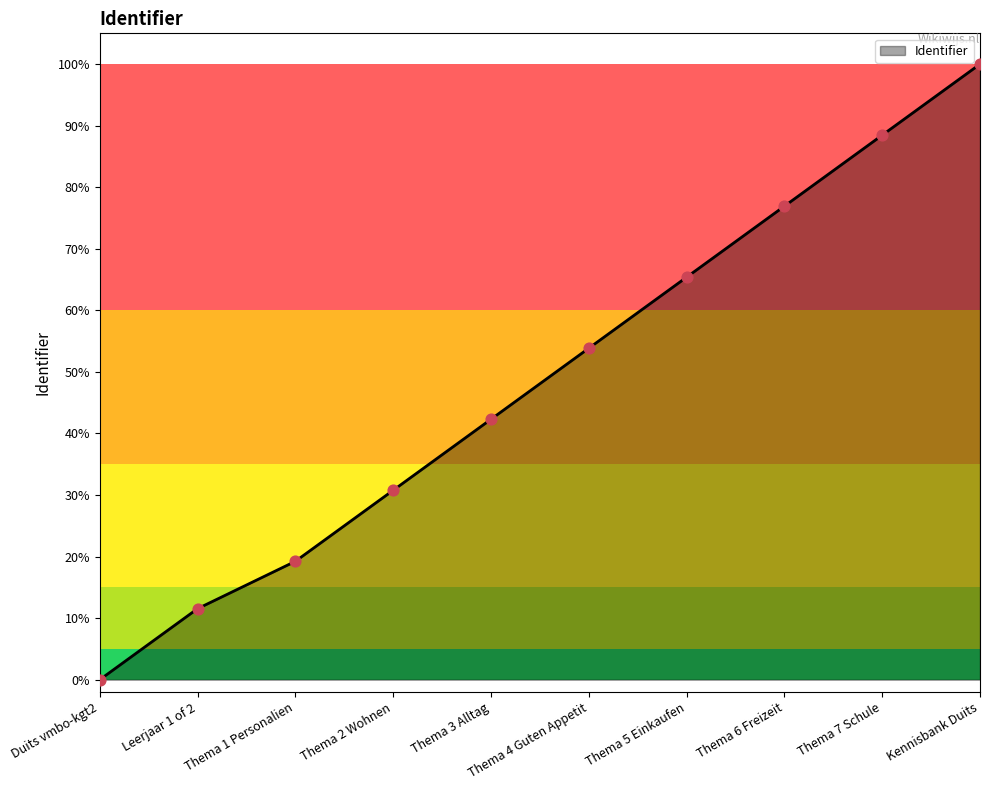

Approximately how many times larger is the value at Kennisbank Duits compared to Thema 6 Freizeit?

1.0